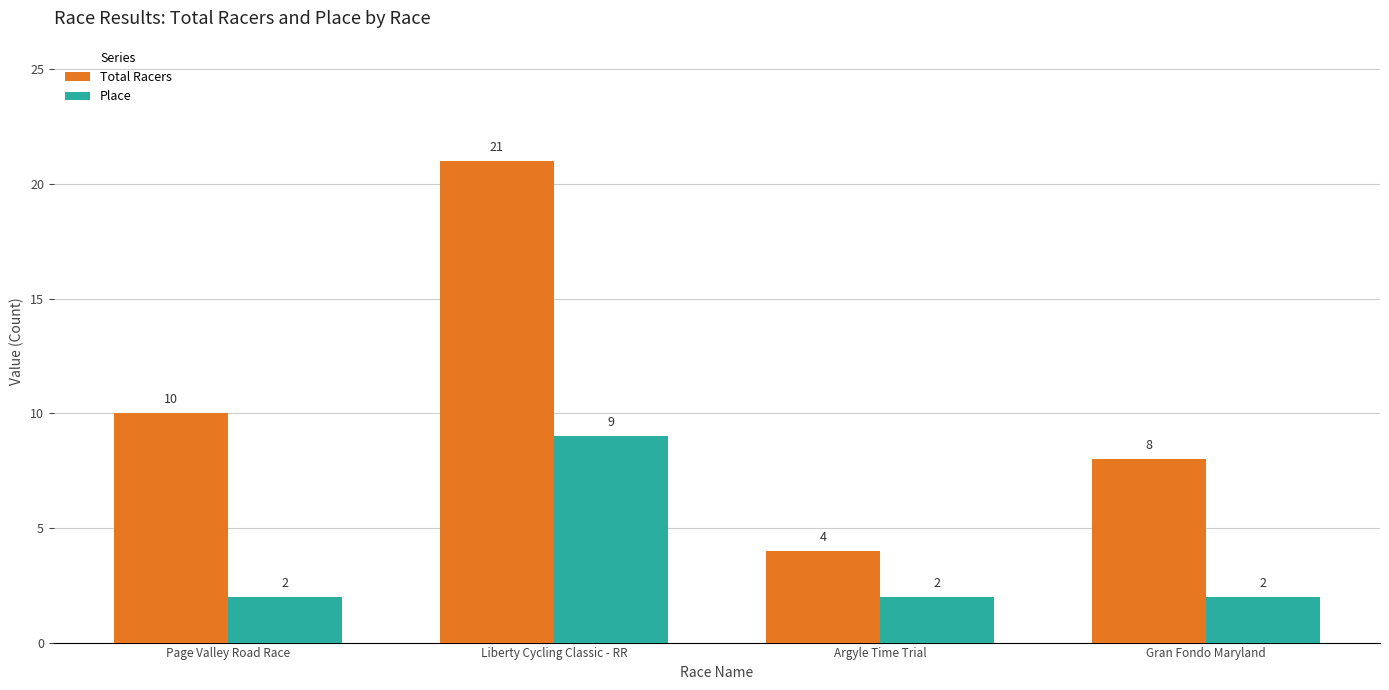

List the labels in order of Total Racers value, smallest first.

Argyle Time Trial, Gran Fondo Maryland, Page Valley Road Race, Liberty Cycling Classic - RR